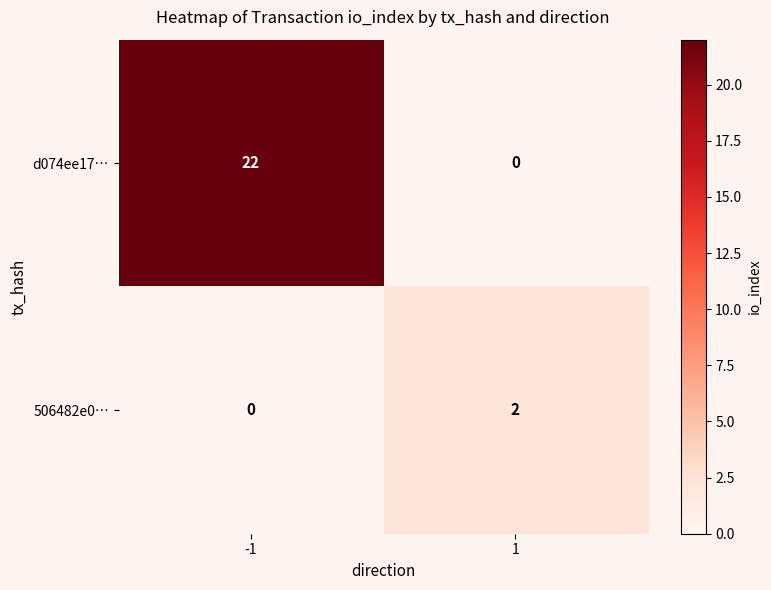

At how many categories does at least one series exceed 6?

1